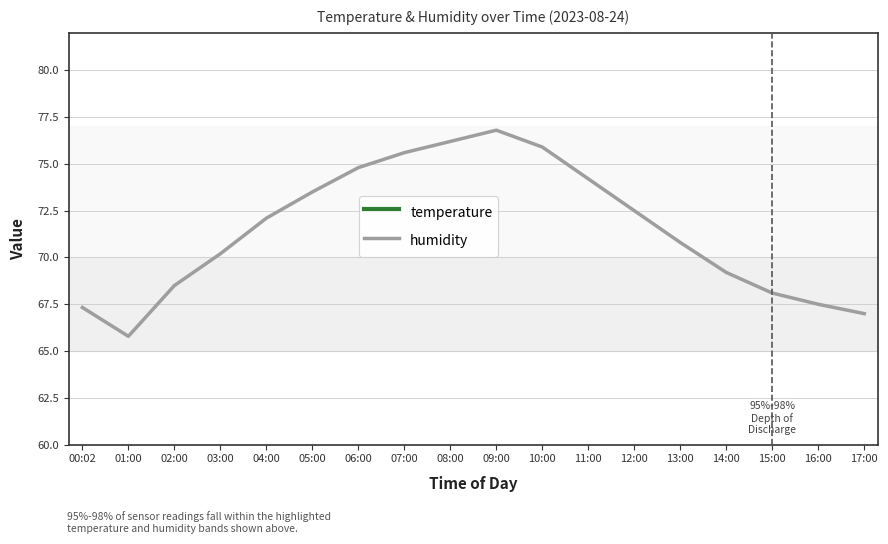

Which series changed the most between 15:00 and 16:00?

humidity